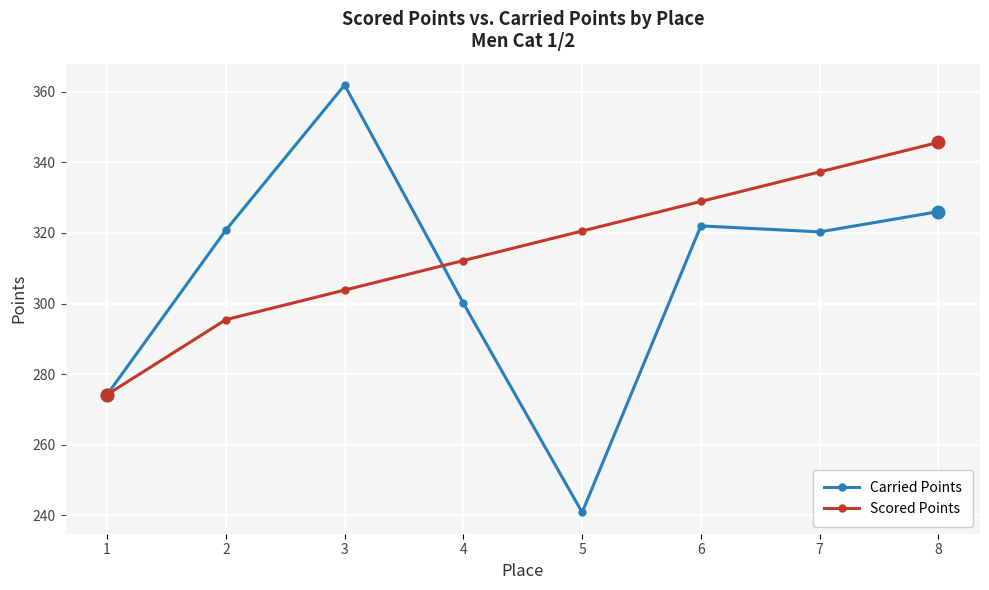

Which series changed the most between 7 and 8?

Scored Points